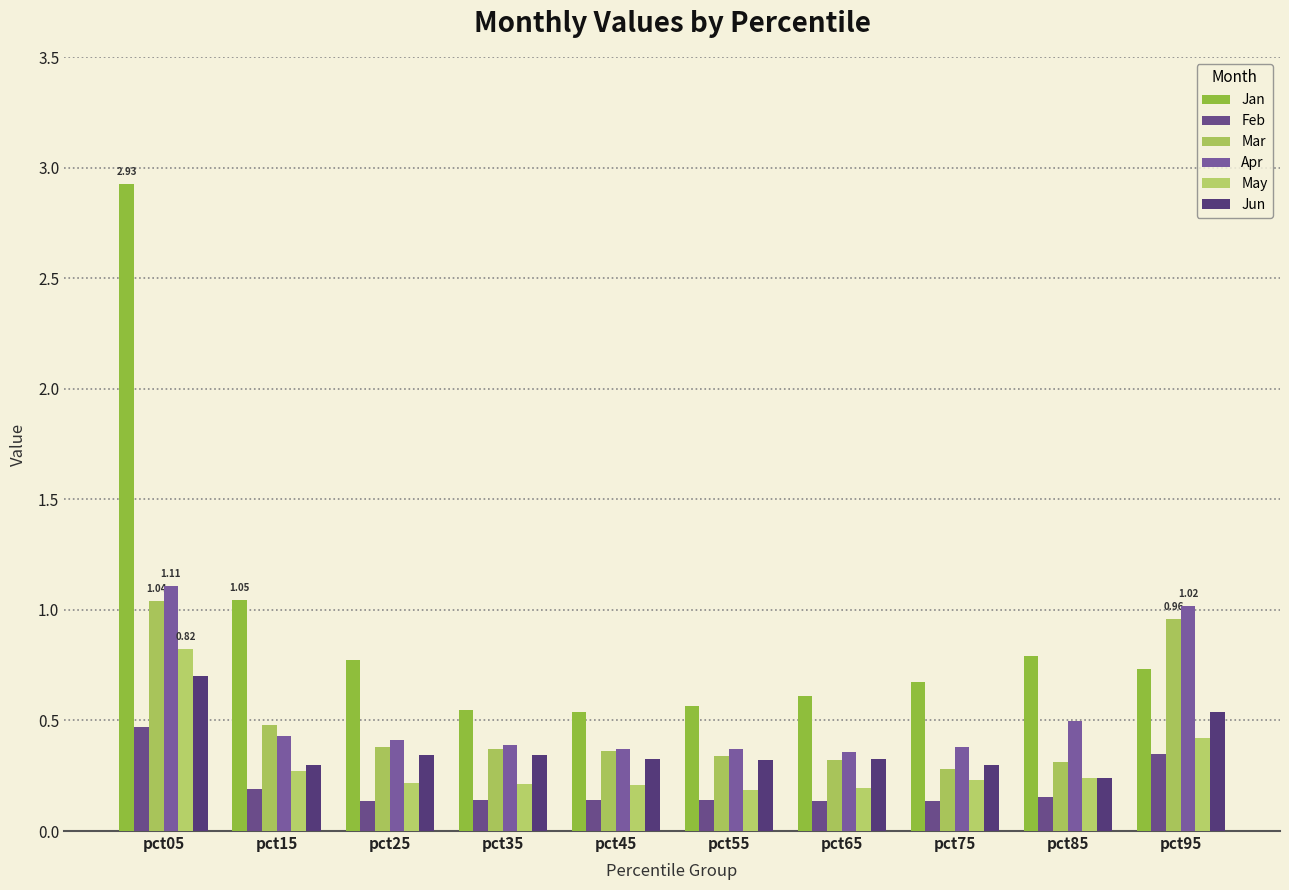

What is the sum of the Jun values at pct95 and pct55?

0.9